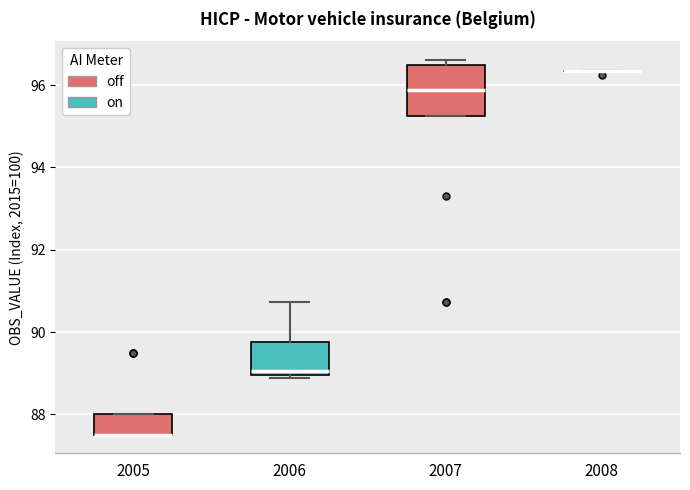

Reading left to right, read every box against the y-axis: the position of its median line, the range the box covers, and the ends of its whiskers. The values are not printed on the chart, so give them approximately, as read against the axis.

2005: median 87.6 (drawn on the box's lower edge), box 87.6 to 88.0, whiskers 87.6 to 88.0
2006: median 89.0 (just above the box's lower edge), box 89.0 to 89.8, whiskers 88.8 to 90.8
2007: median 95.8, box 95.2 to 96.4, whiskers 95.2 to 96.6
2008: box collapsed to a line at 96.4, whiskers 96.4 to 96.4